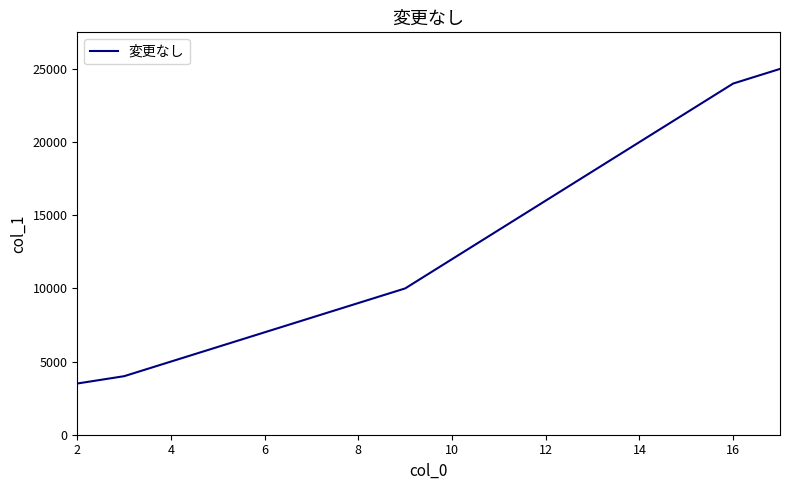

What is the difference between the maximum and minimum values?

21500